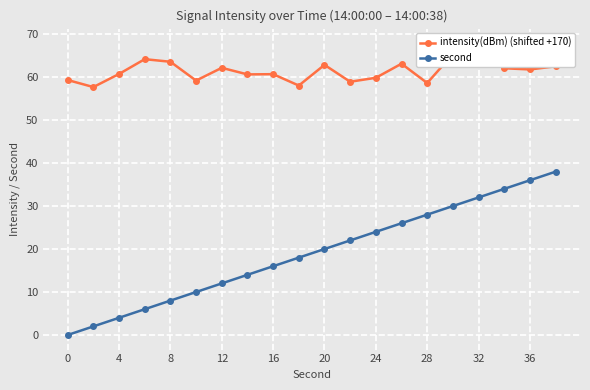

Count the number of data series in this chart.

2